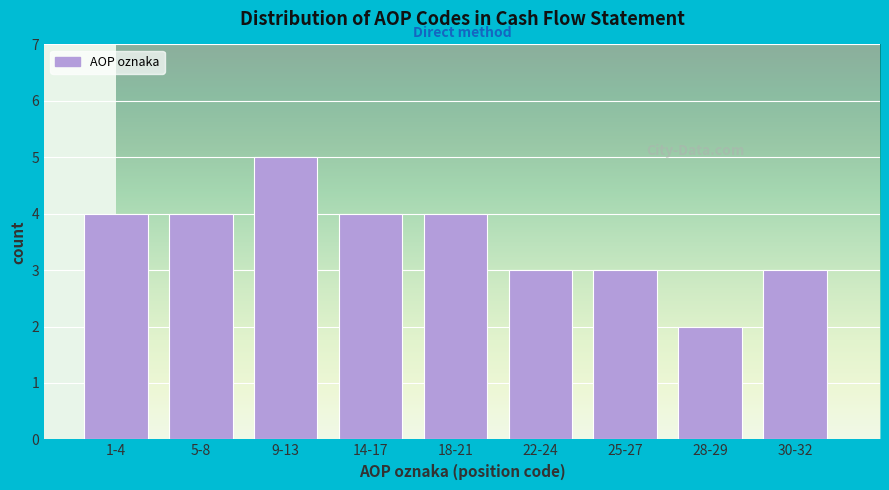

Reading right to left, list all the values displayed in this chart.

3	2	3	3	4	4	5	4	4